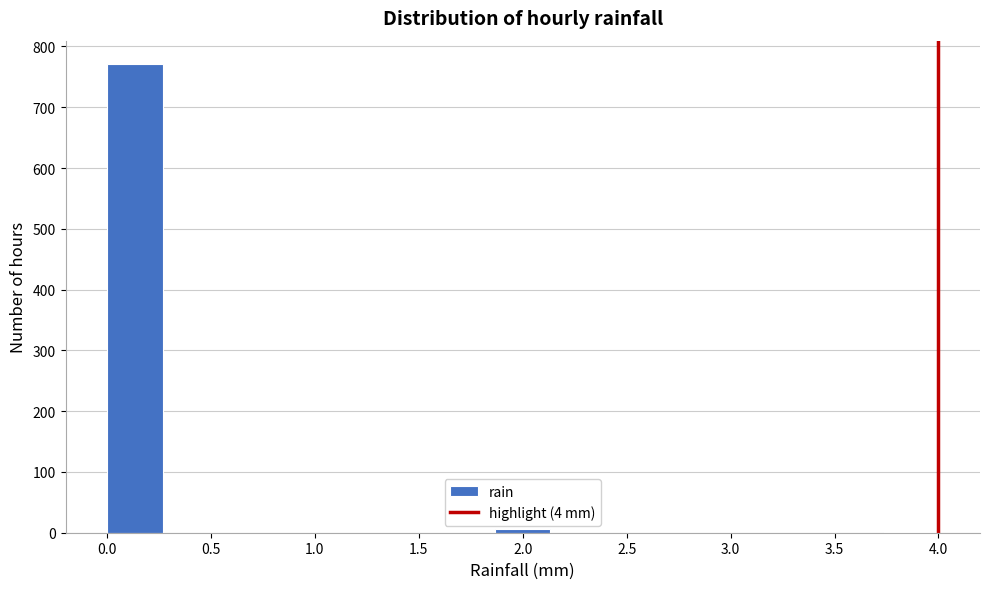

Reading left to right, transcribe this chart: for each bar, give the range it covers on the x-axis and its height. Neither the bar edges nor the heights are printed on the chart, so give them approximately, as read against the axes.

0.00 to 0.25: 770
0.25 to 0.55: 0
0.55 to 0.80: 0
0.80 to 1.05: 0
1.05 to 1.35: 0
1.35 to 1.60: 0
1.60 to 1.85: 0
1.85 to 2.15: under 10
2.15 to 2.40: 0
2.40 to 2.65: 0
2.65 to 2.95: 0
2.95 to 3.20: 0
3.20 to 3.45: 0
3.45 to 3.75: 0
3.75 to 4.00: under 10